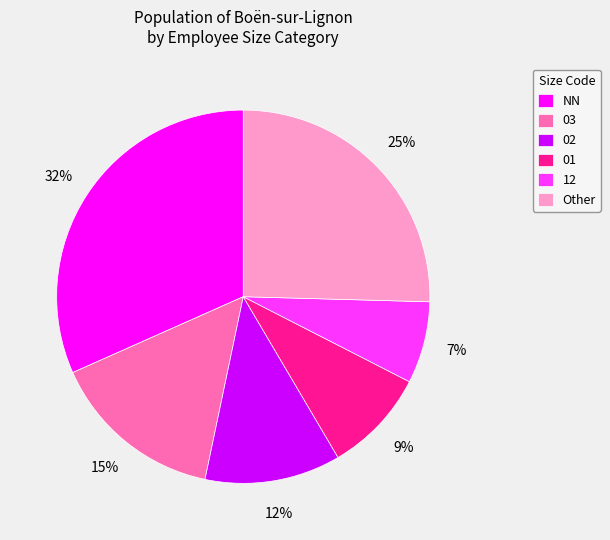

Do NN and 03 together represent more than half of the pie?

No